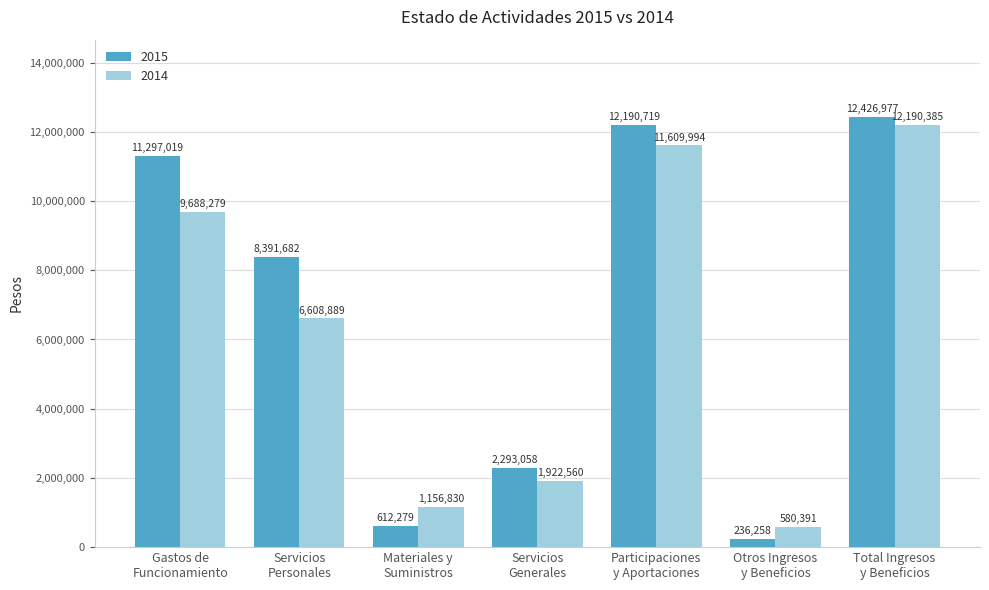

Which series has the largest range (max minus min)?

2015